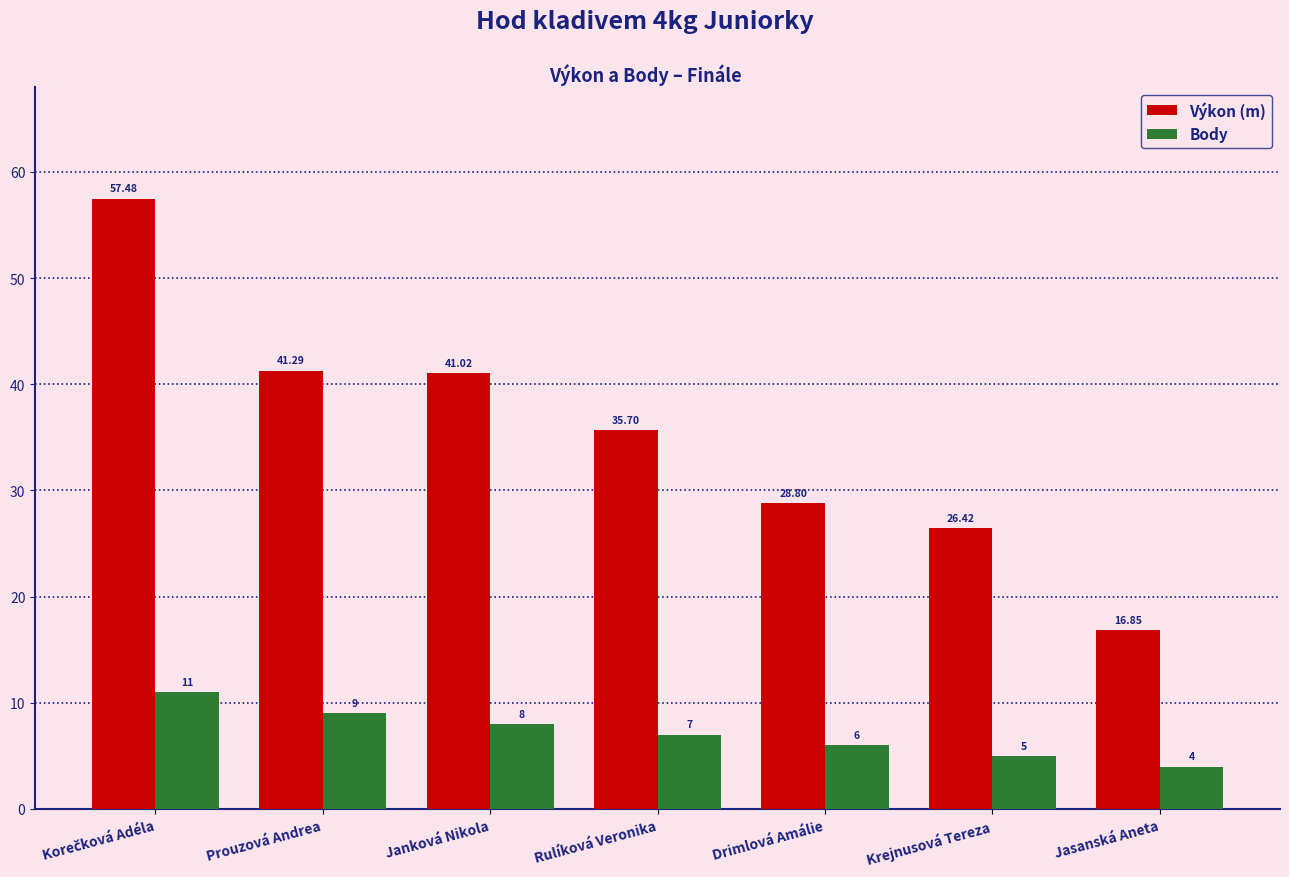

Which series has the largest total across all categories?

Výkon (m)